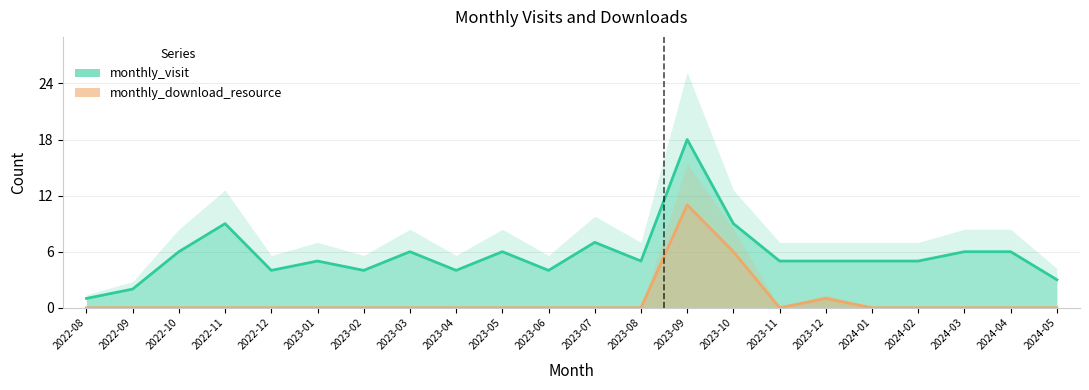

What position from the right is 2023-10?

8